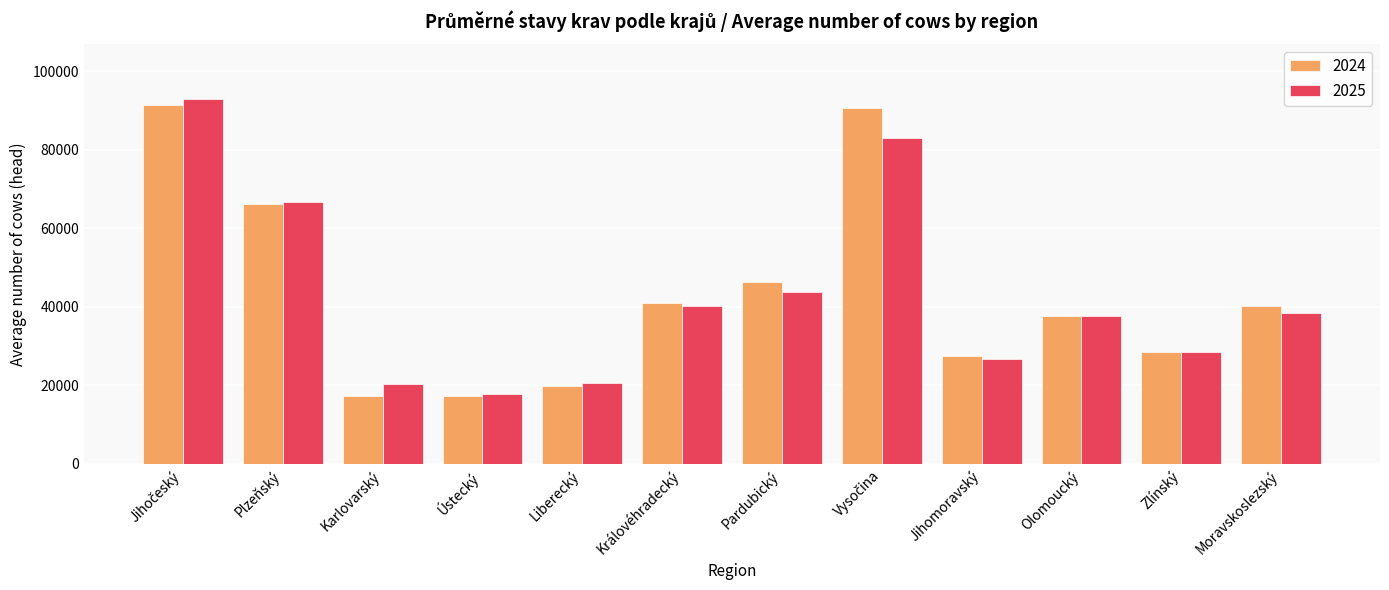

The 2024 series shows 41102.3 at Královéhradecký. True or false?

True